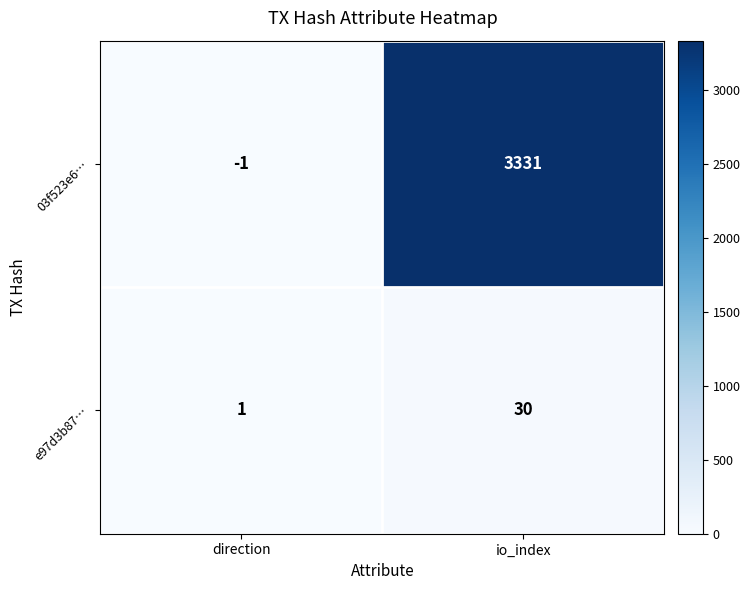

Reading left to right, list all the values displayed in this chart.

03f523e6…: -1	3331
e97d3b87…: 1	30